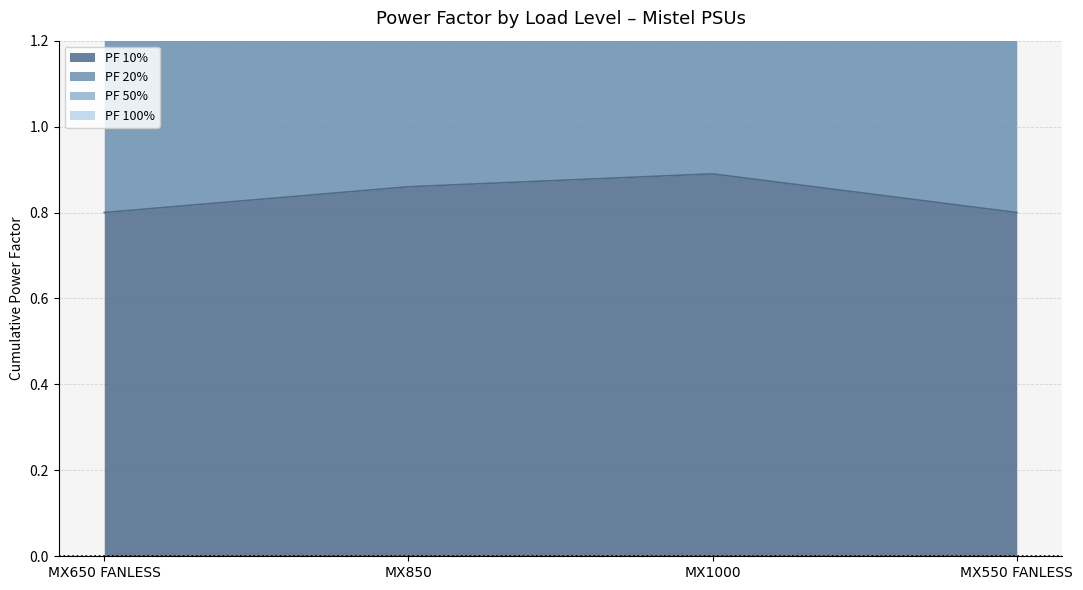

True or false: PF 10% has a value of 0.5 at MX550 FANLESS.

False